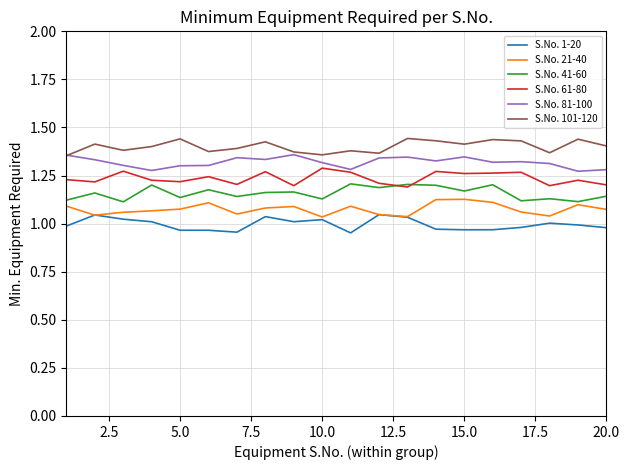

Which series has the largest total across all categories?

S.No. 101-120